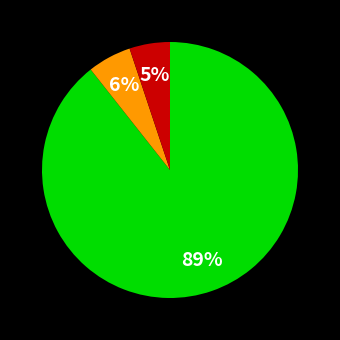

To the nearest percent, what is the difference between the largest and smallest slice percentages?

84%